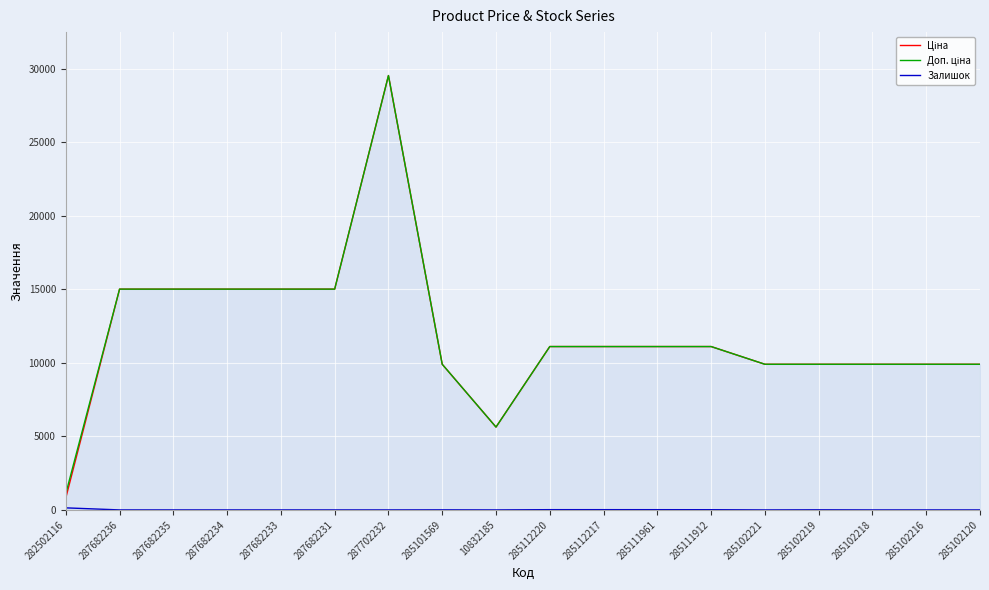

How many distinct data groups are displayed?

3